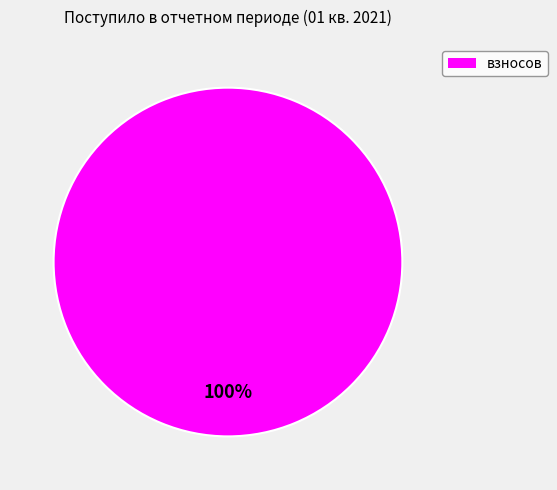

How many slices are in this pie chart?

1